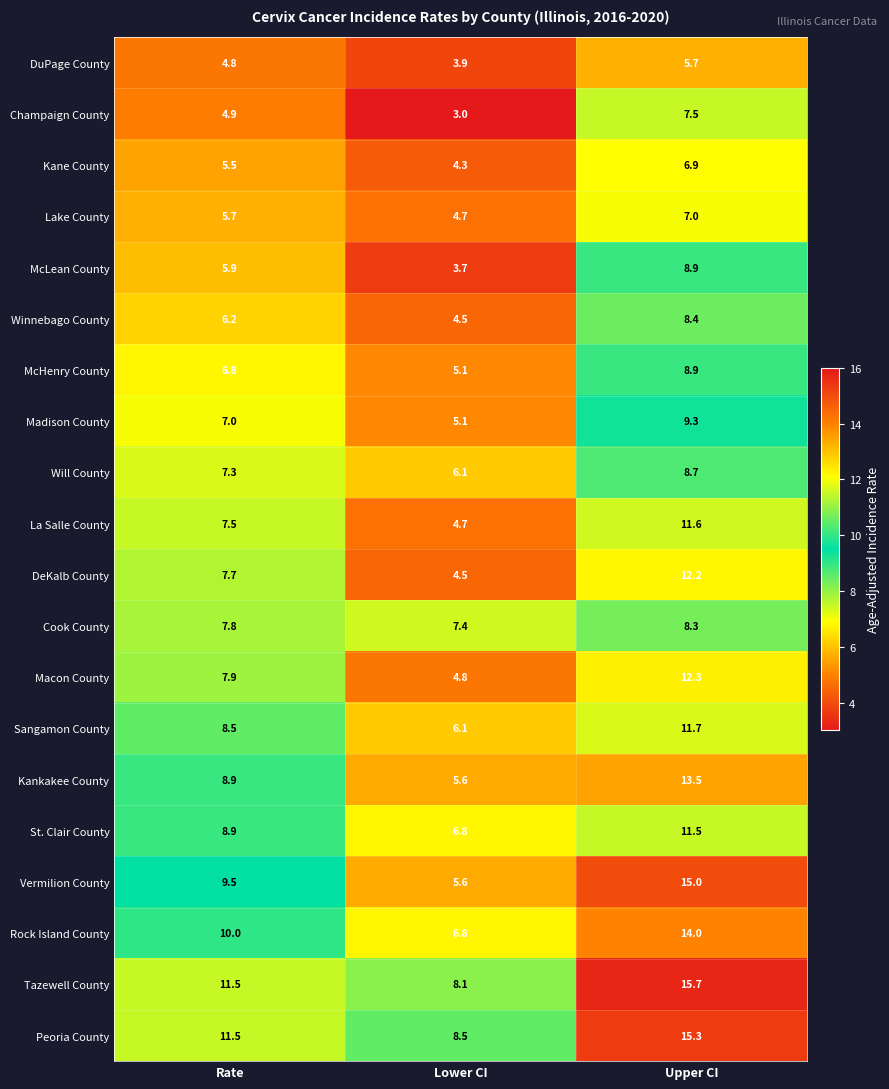

At how many categories does at least one series exceed 11?

2